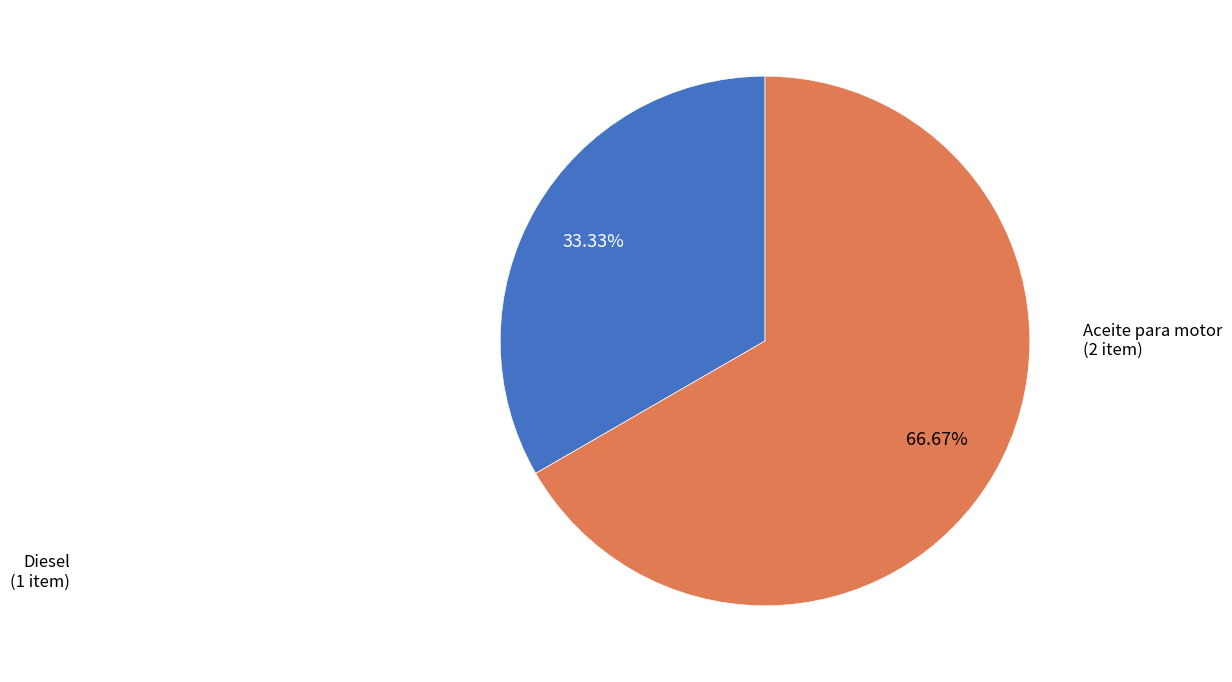

Is there a majority slice in this chart?

Yes